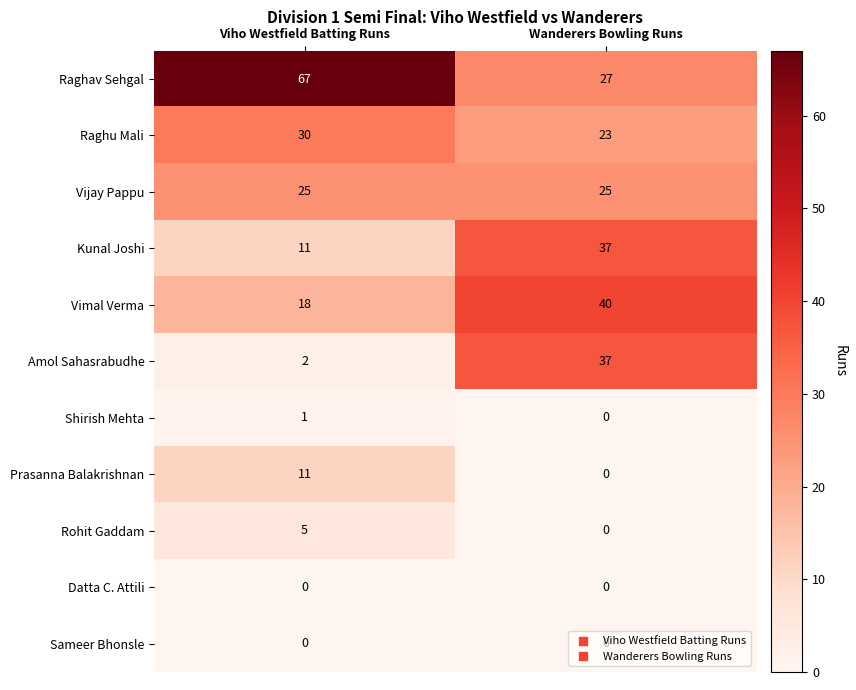

Which series has the largest total across all categories?

Raghav Sehgal